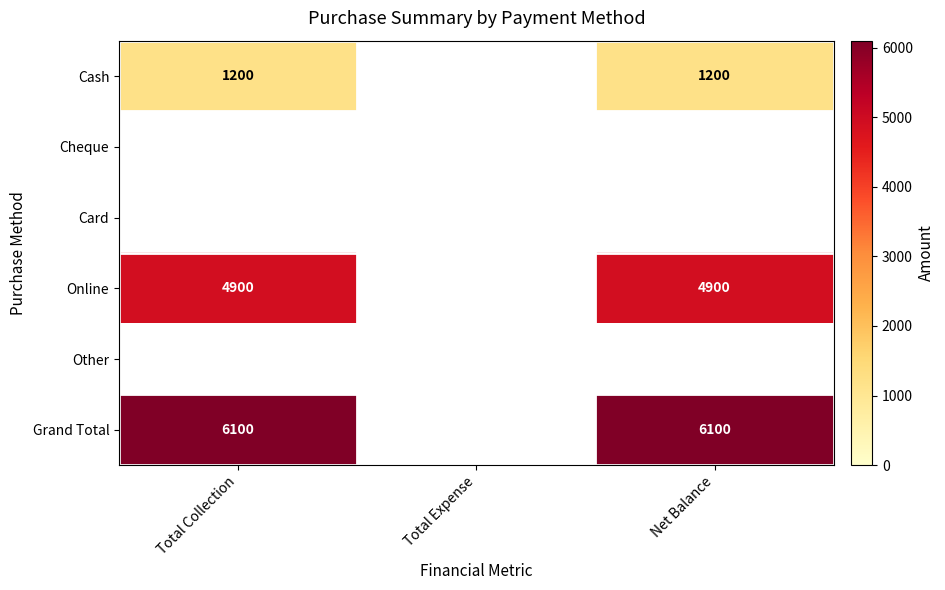

The value of Online at Total Collection is 4900. True or false?

True